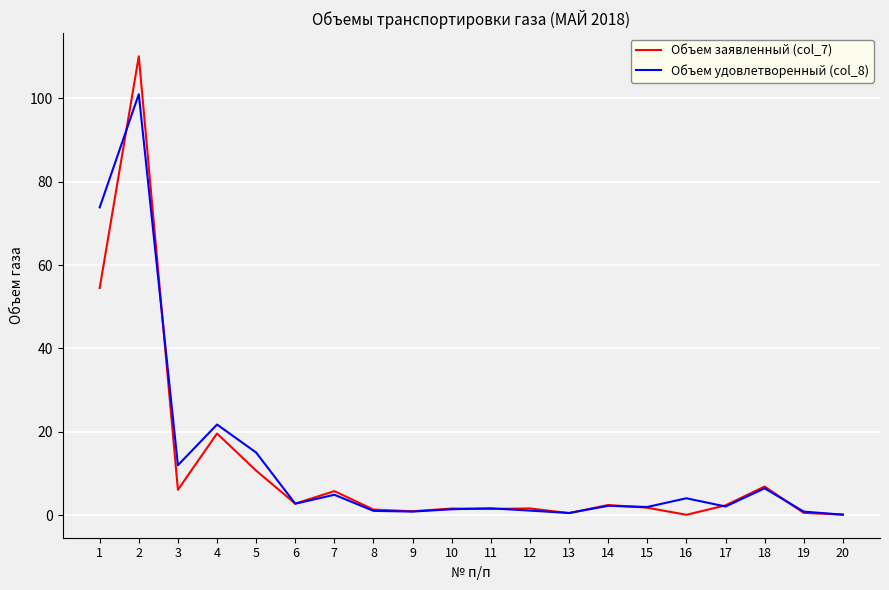

What is the sum of all Объем удовлетворенный (col_8) values?

255.8